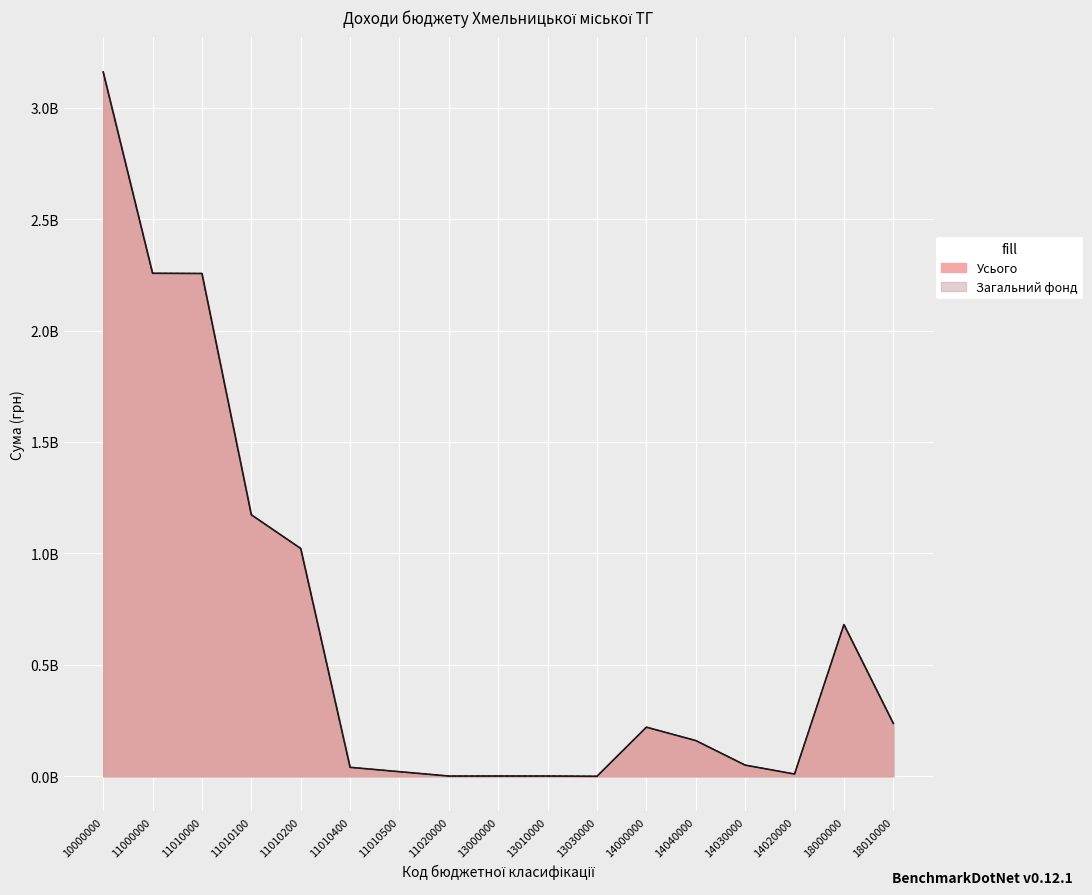

True or false: Усього has a value of 237500000 at 18010000.

True